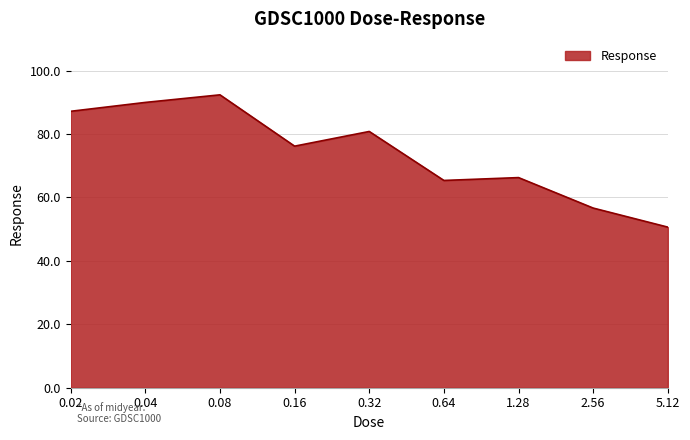

Which has a higher value, 2.56 or 0.02?

0.02